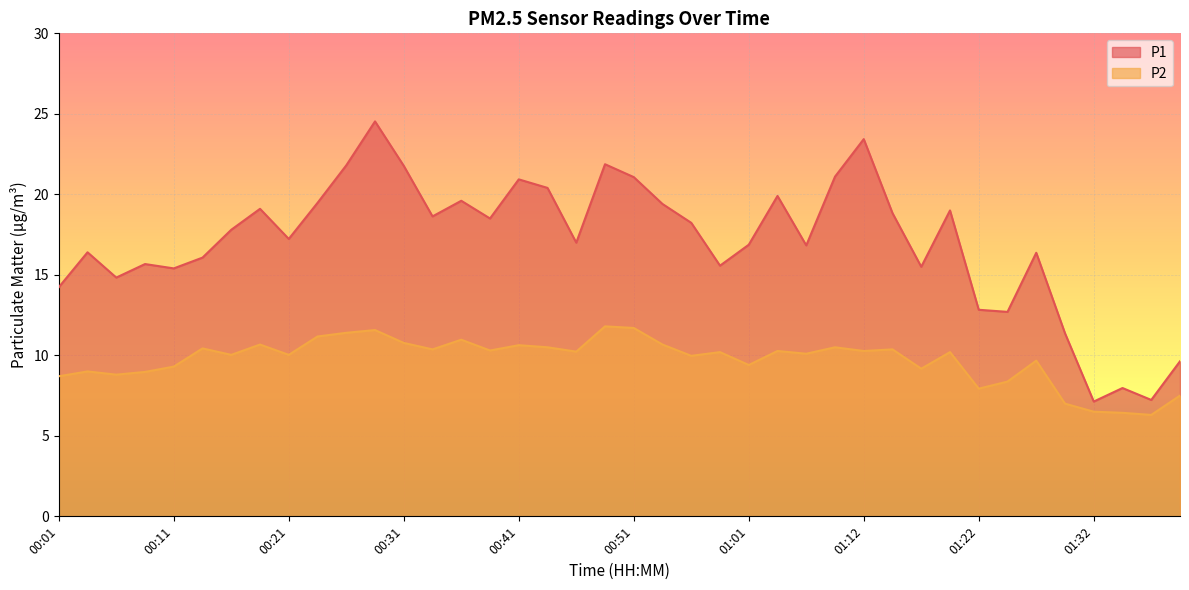

At which label is P1 closest to 15?

00:06